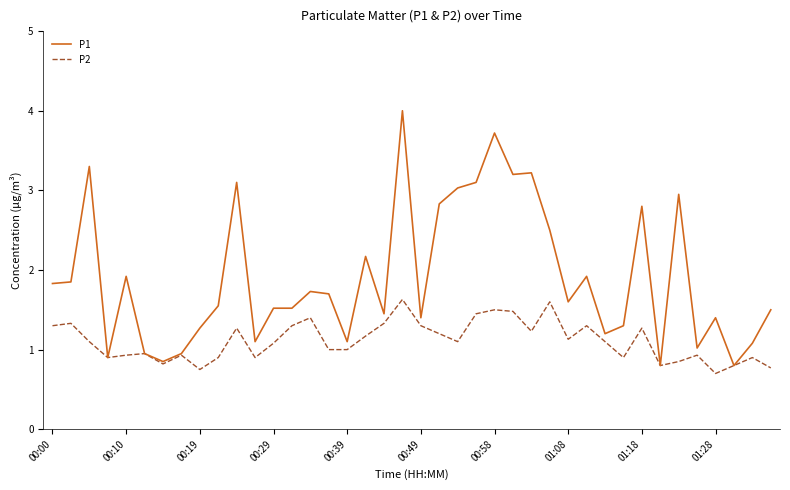

Which series has the widest spread of values?

P1